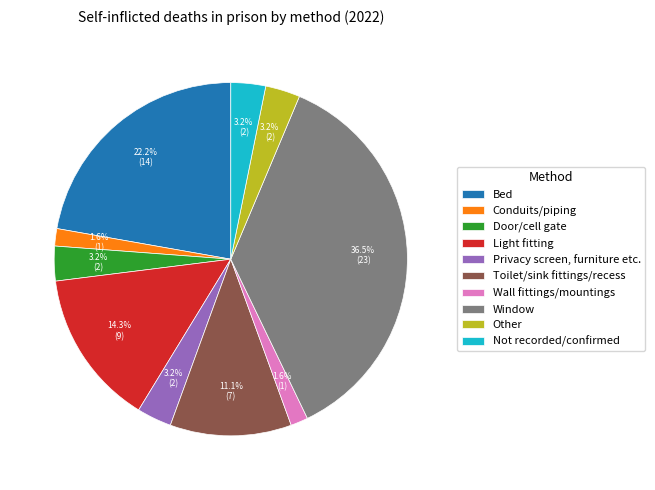

True or false: Bed accounts for 22% of the total.

True